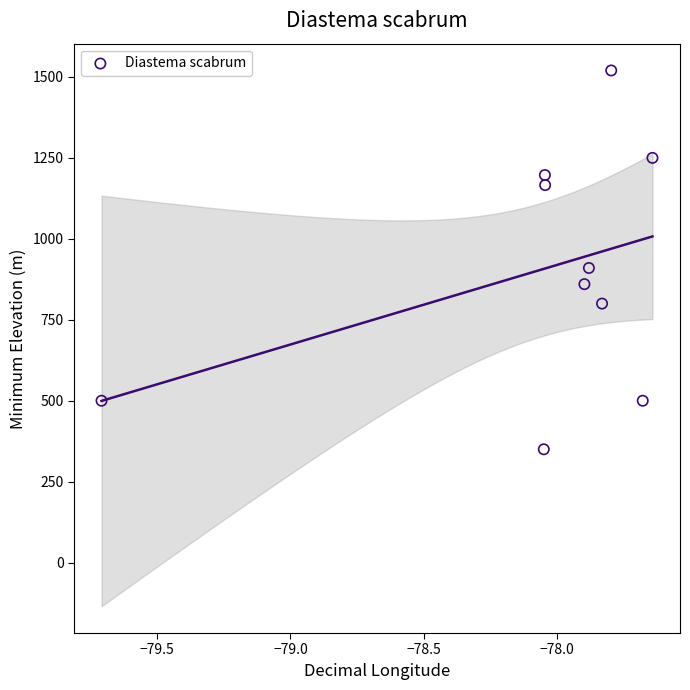

What Y value in the scatter plot is closest to 935?

910